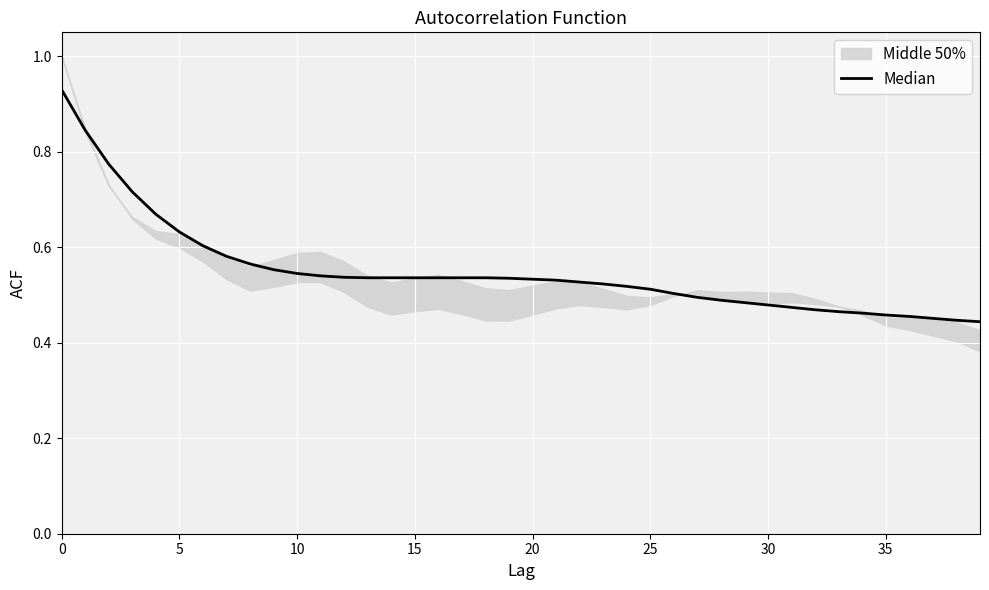

True or false: the data shows 0.3 at 16.

False